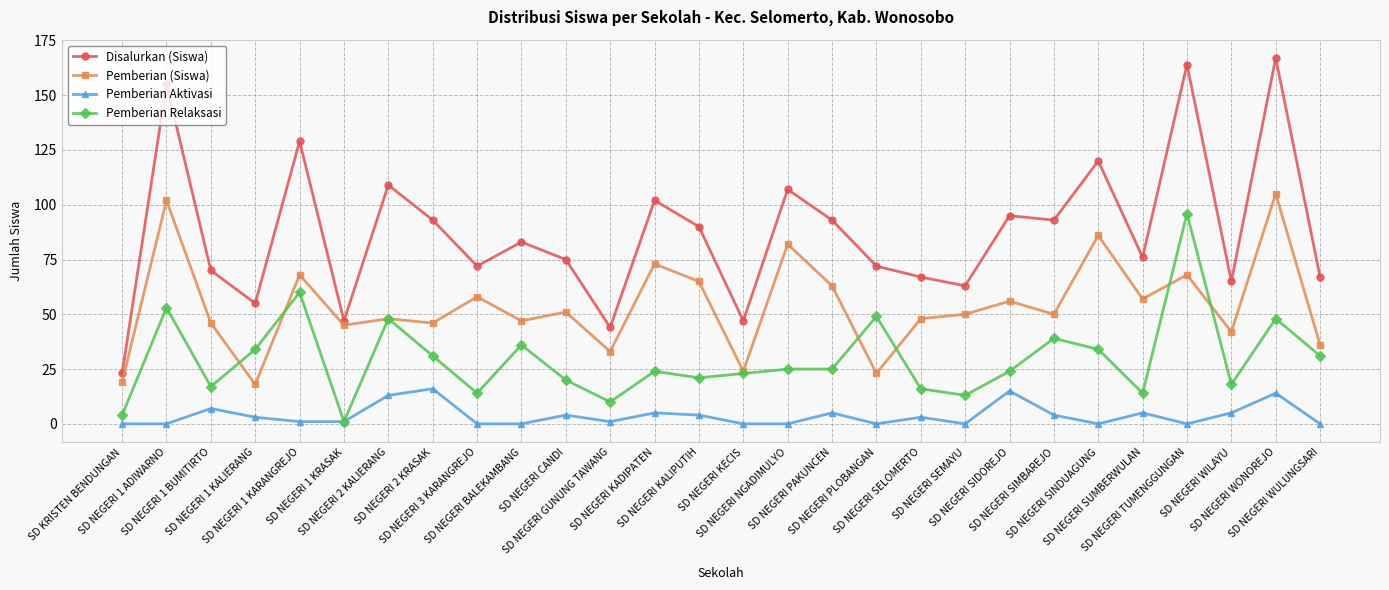

What is the difference between the highest and lowest values at SD NEGERI WILAYU?

60